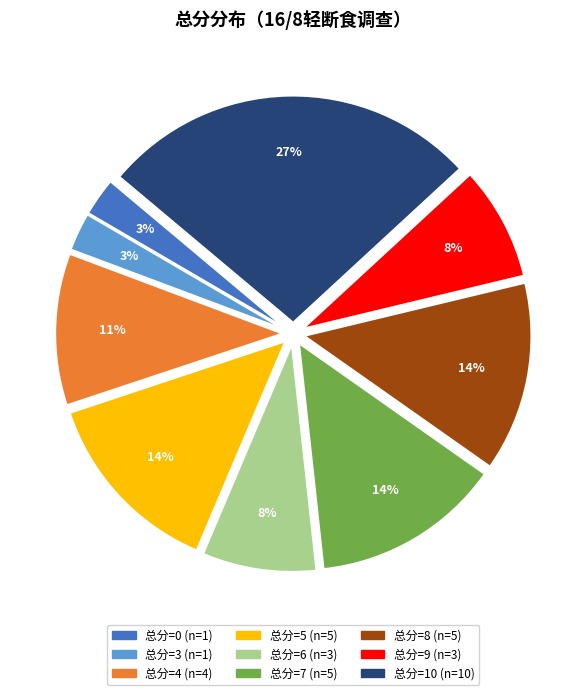

To the nearest percent, what is the difference between the largest and smallest slice percentages?

24%